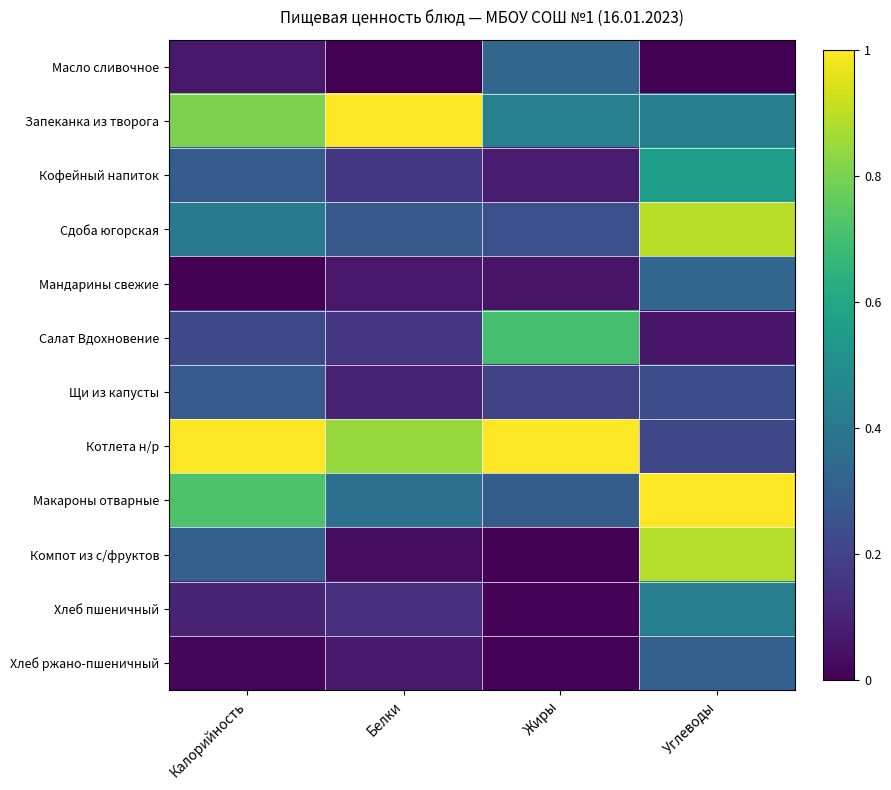

Reading left to right, transcribe all the data shown in this chart.

Масло сливочное: Калорийность=0.1	Белки=0.0	Жиры=0.3	Углеводы=0.0
Запеканка из творога: Калорийность=0.8	Белки=1.0	Жиры=0.4	Углеводы=0.4
Кофейный напиток: Калорийность=0.3	Белки=0.2	Жиры=0.1	Углеводы=0.6
Сдоба югорская: Калорийность=0.4	Белки=0.3	Жиры=0.2	Углеводы=0.9
Мандарины свежие: Калорийность=0.0	Белки=0.1	Жиры=0.1	Углеводы=0.3
Салат Вдохновение: Калорийность=0.2	Белки=0.2	Жиры=0.7	Углеводы=0.1
Щи из капусты: Калорийность=0.3	Белки=0.1	Жиры=0.2	Углеводы=0.2
Котлета н/р: Калорийность=1.0	Белки=0.8	Жиры=1.0	Углеводы=0.2
Макароны отварные: Калорийность=0.7	Белки=0.4	Жиры=0.3	Углеводы=1.0
Компот из с/фруктов: Калорийность=0.3	Белки=0.0	Жиры=0.0	Углеводы=0.9
Хлеб пшеничный: Калорийность=0.1	Белки=0.1	Жиры=0.0	Углеводы=0.4
Хлеб ржано-пшеничный: Калорийность=0.0	Белки=0.1	Жиры=0.0	Углеводы=0.3